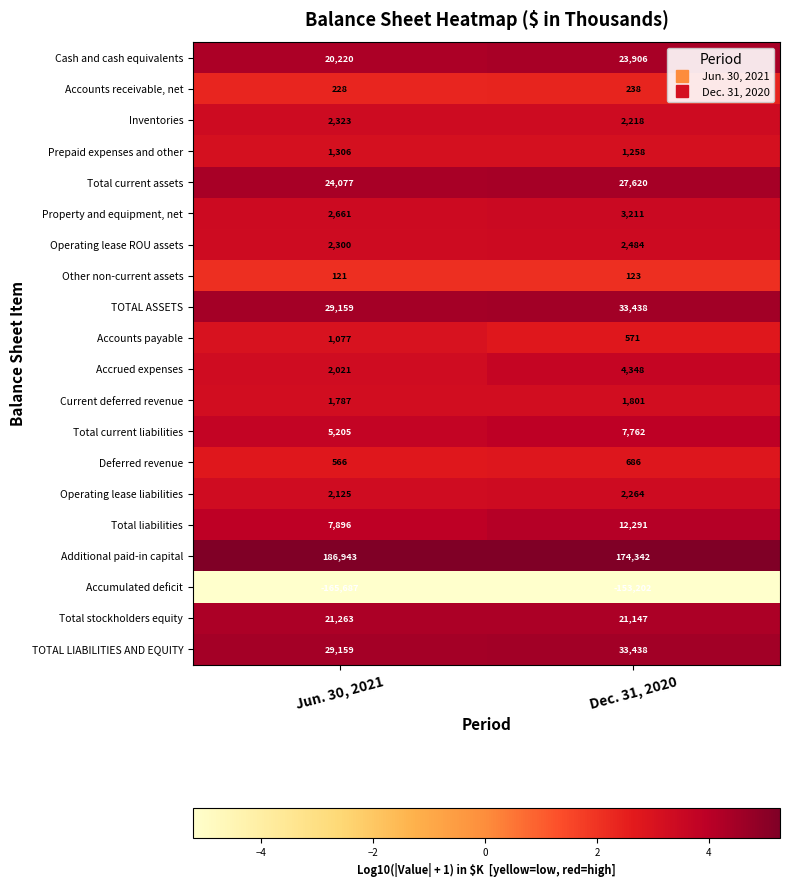

Rank the categories by Total stockholders equity value from lowest to highest.

Dec. 31, 2020, Jun. 30, 2021